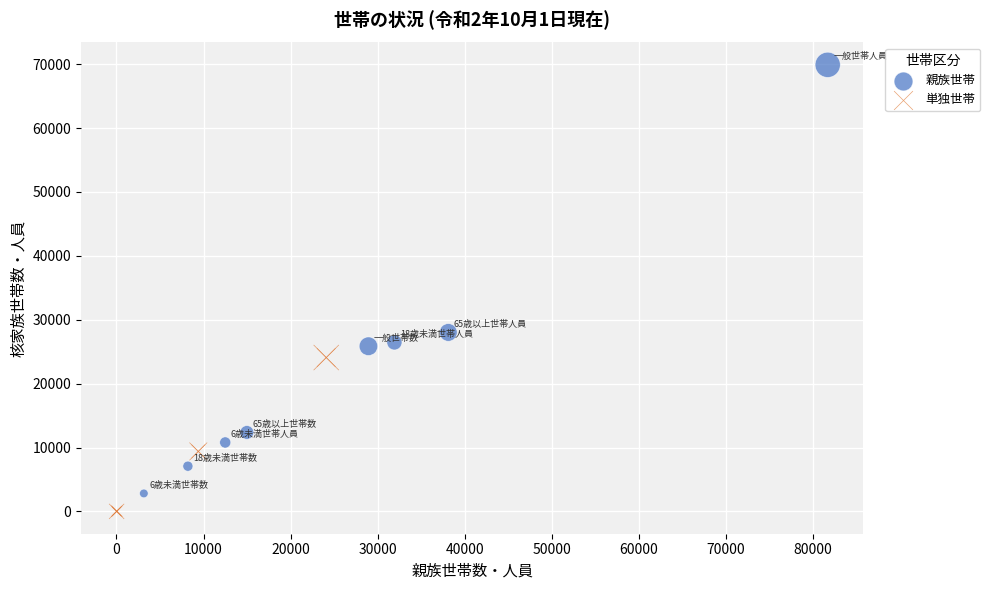

Which series reaches the maximum Y coordinate?

親族世帯